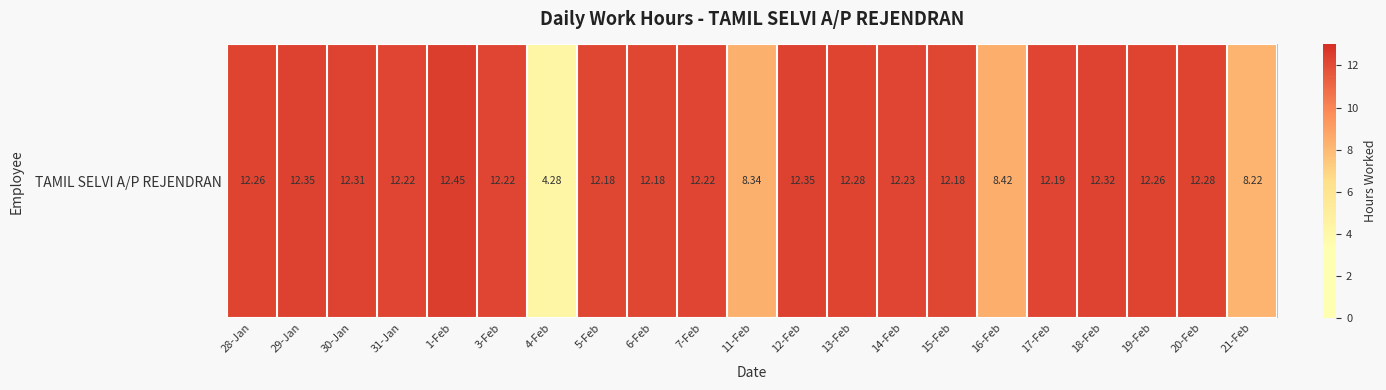

List the labels in order of value, smallest first.

4-Feb, 21-Feb, 11-Feb, 16-Feb, 5-Feb, 6-Feb, 15-Feb, 17-Feb, 31-Jan, 3-Feb, 7-Feb, 14-Feb, 28-Jan, 19-Feb, 13-Feb, 20-Feb, 30-Jan, 18-Feb, 29-Jan, 12-Feb, 1-Feb